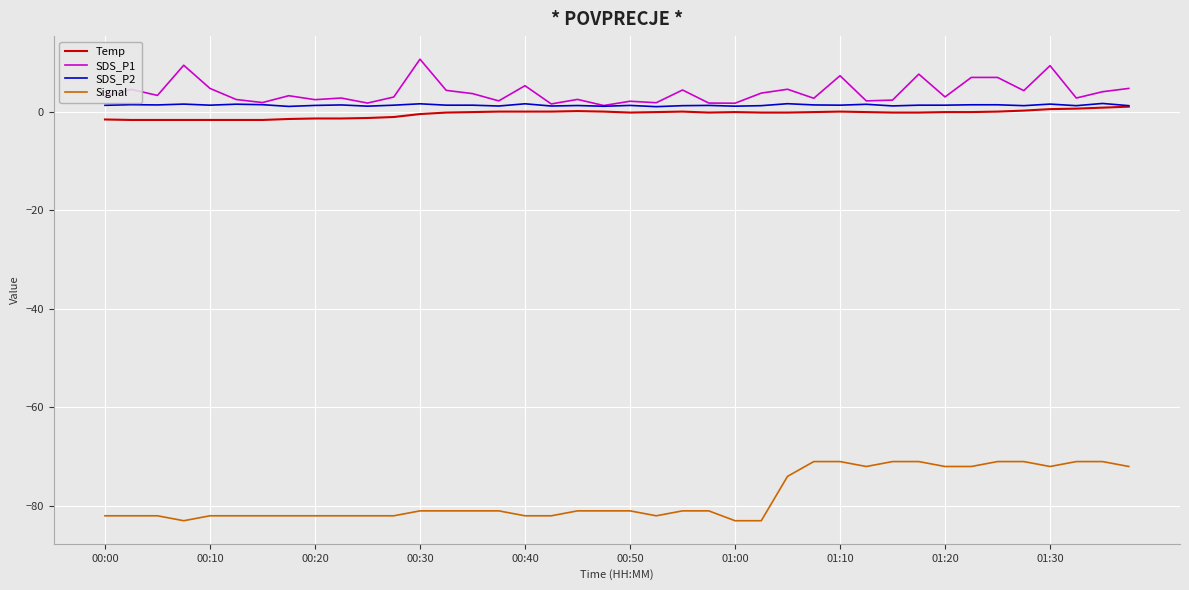

What is the sum of all SDS_P1 values?

157.6